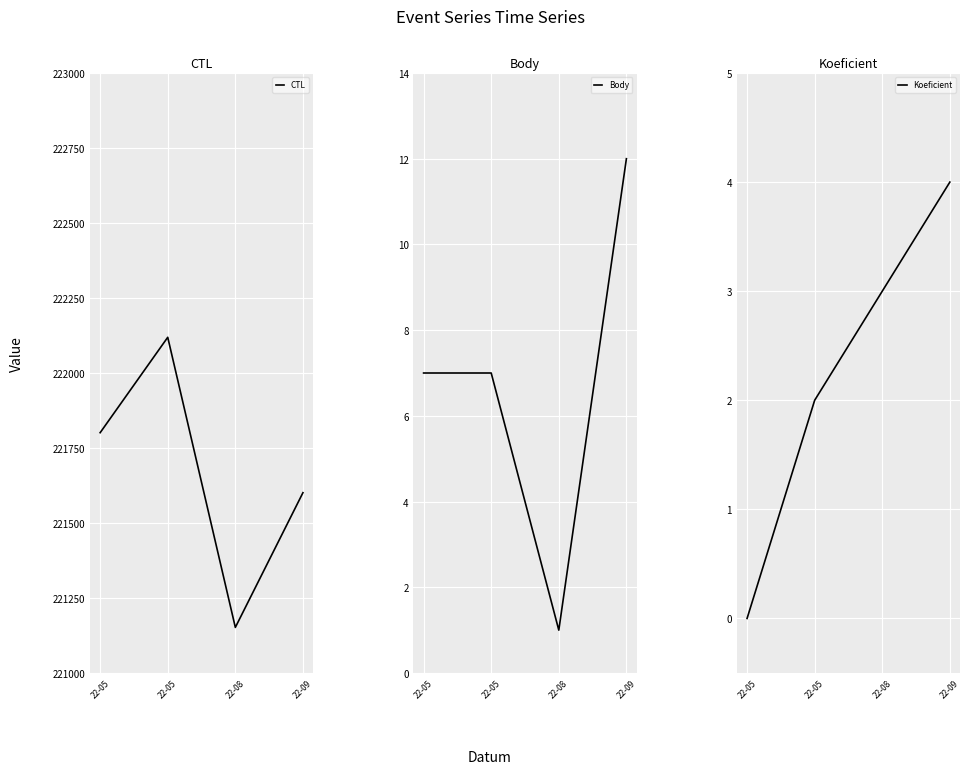

Which has a higher value, 22-08 or 22-09?

22-09